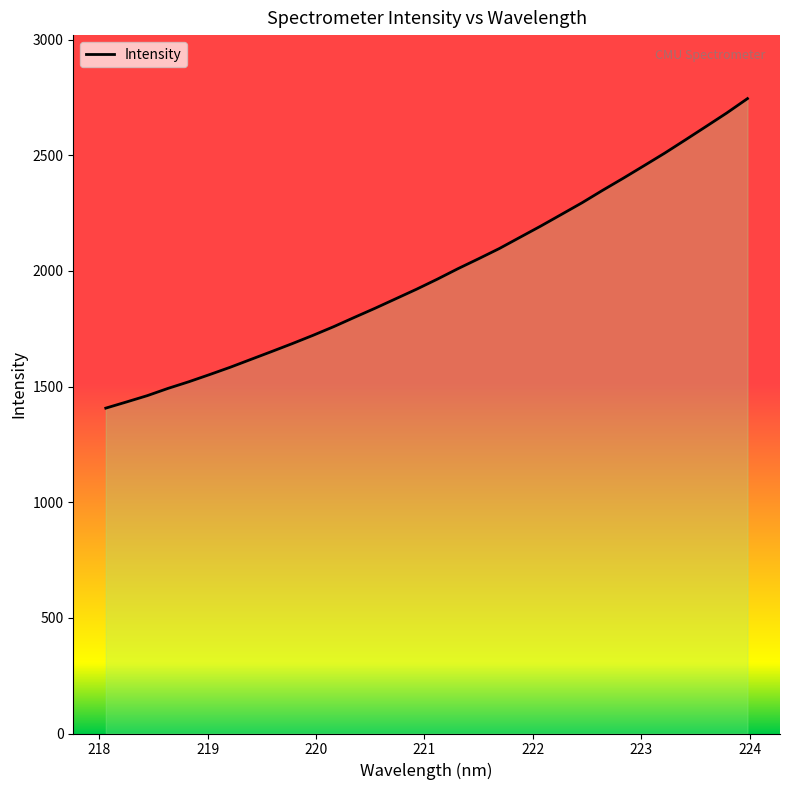

What is the difference between the maximum and minimum values?

1338.2